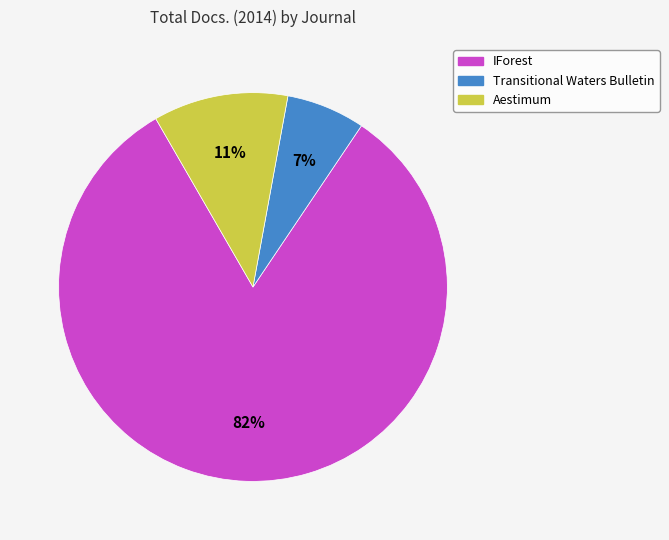

Count the number of slices in the pie.

3